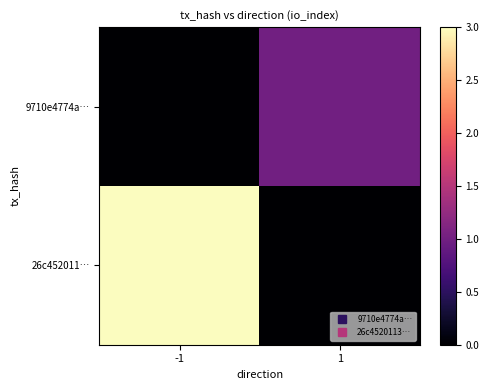

Which series has the widest spread of values?

26c452011…